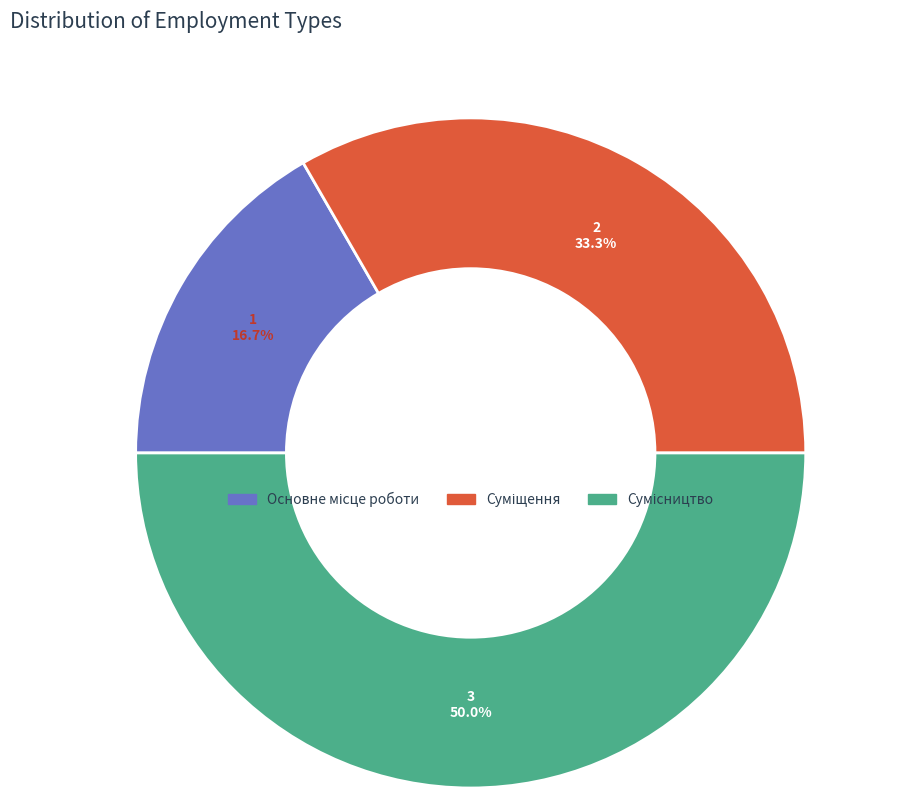

How many segments does this pie chart have?

3